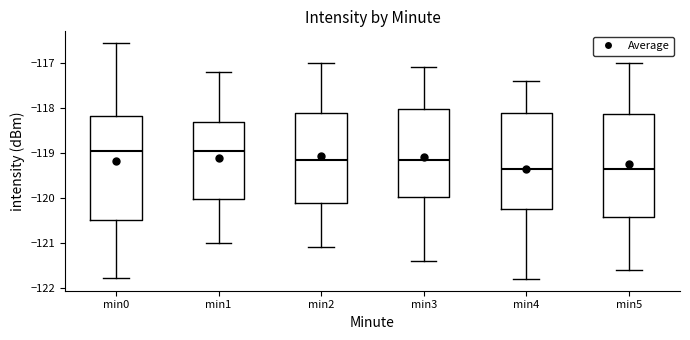

Reading left to right, read every box against the y-axis: the position of its median line, the range the box covers, and the ends of its whiskers. The values are not printed on the chart, so give them approximately, as read against the axis.

min0: median -119.0, box -120.5 to -118.2, whiskers -121.8 to -116.6
min1: median -119.0, box -120.0 to -118.3, whiskers -121.0 to -117.2
min2: median -119.1, box -120.1 to -118.1, whiskers -121.1 to -117.0
min3: median -119.1, box -120.0 to -118.0, whiskers -121.4 to -117.1
min4: median -119.3, box -120.2 to -118.1, whiskers -121.8 to -117.4
min5: median -119.3, box -120.4 to -118.1, whiskers -121.6 to -117.0